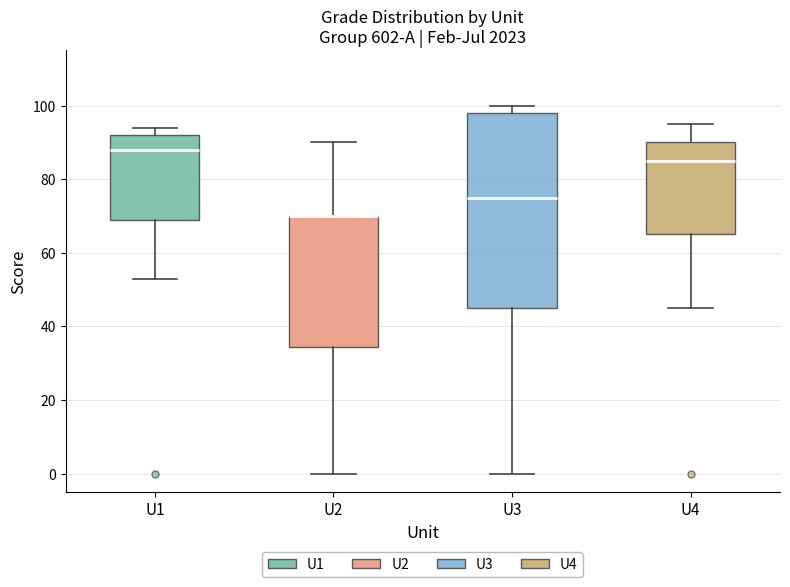

Reading left to right, read every box against the y-axis: the position of its median line, the range the box covers, and the ends of its whiskers. The values are not printed on the chart, so give them approximately, as read against the axis.

U1: median 88, box 70 to 92, whiskers 54 to 94
U2: median 70 (drawn on the box's upper edge), box 34 to 70, whiskers 0 to 90
U3: median 76, box 46 to 98, whiskers 0 to 100
U4: median 86, box 66 to 90, whiskers 46 to 96